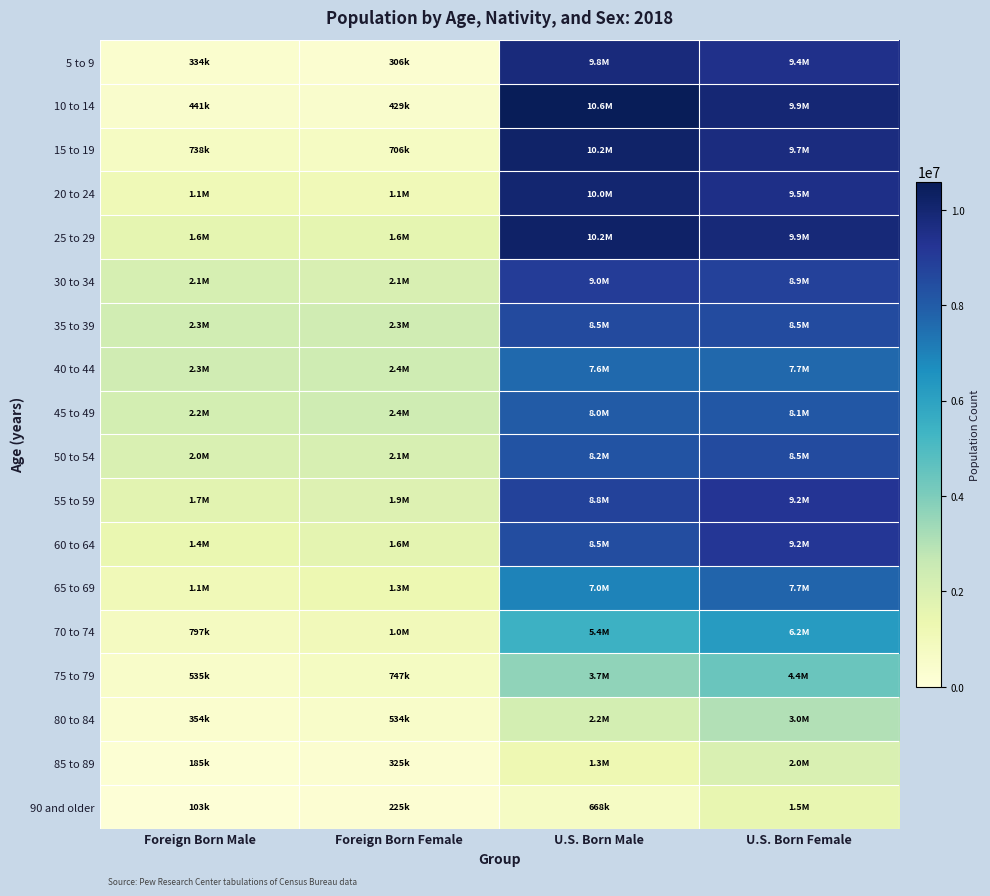

Which has a higher value, U.S. Born Female or Foreign Born Male?

U.S. Born Female